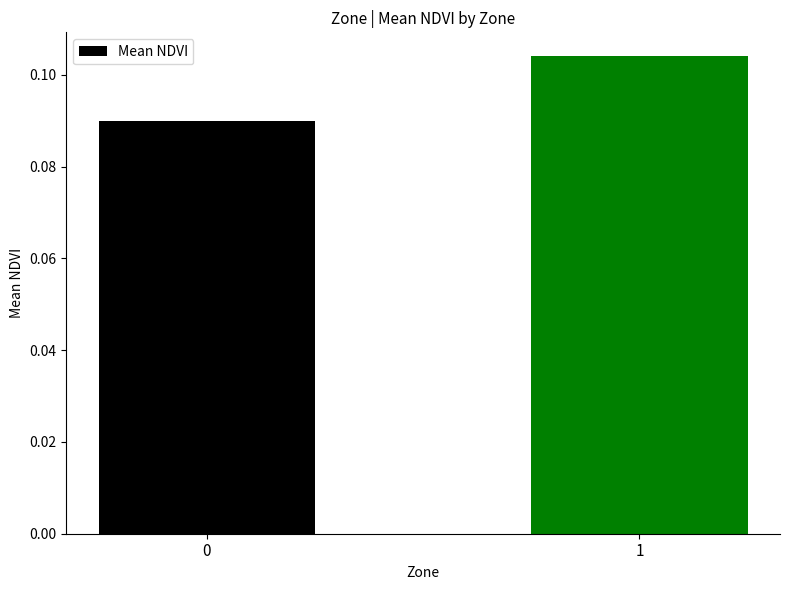

List the labels in order of value, smallest first.

0, 1